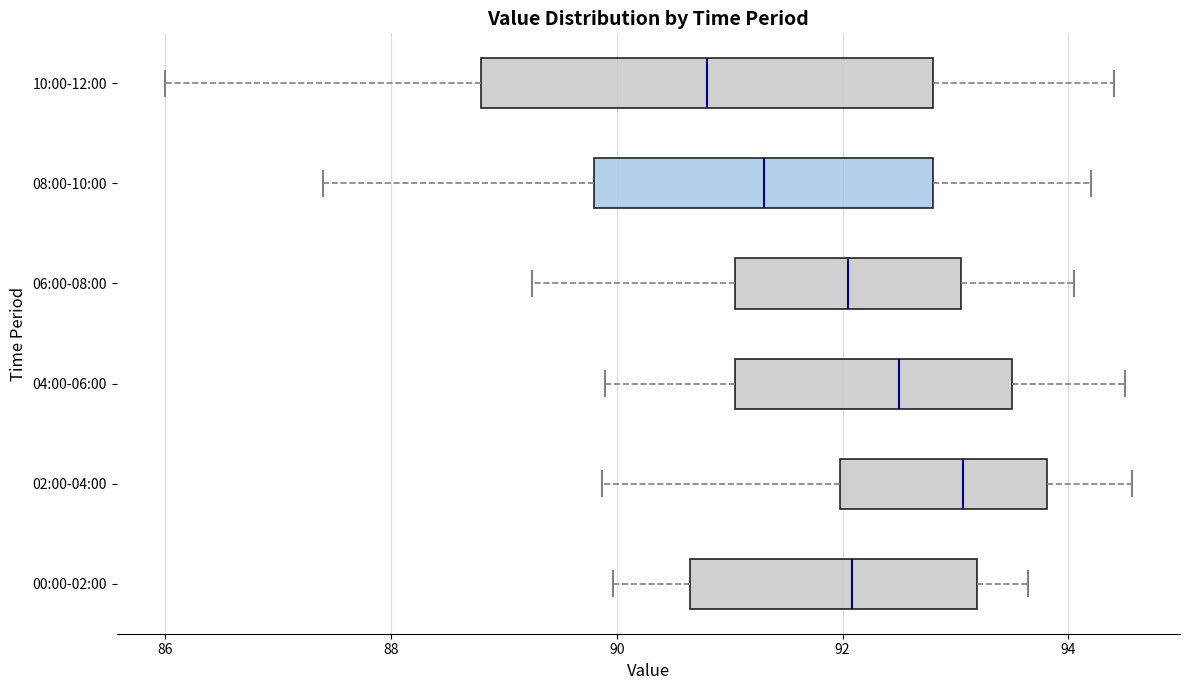

Which box is the widest, from its left edge to its right edge?

10:00-12:00